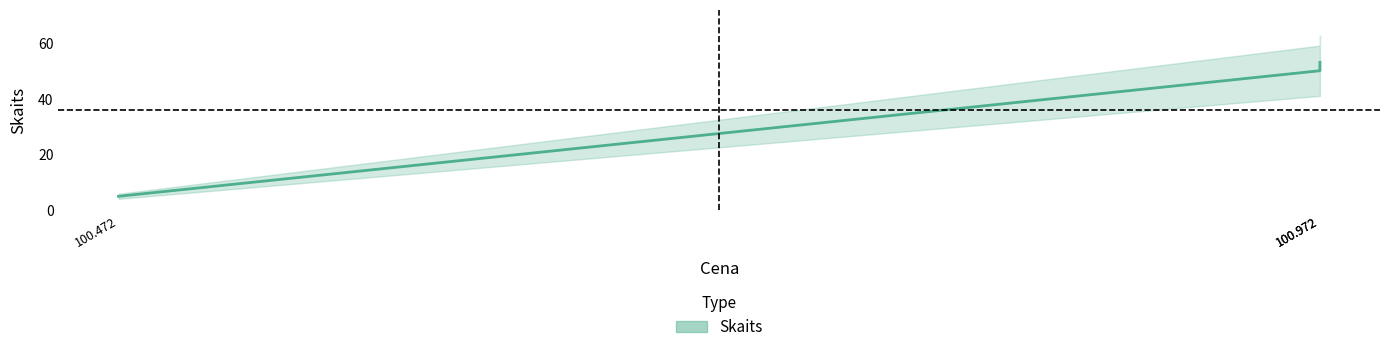

Does the chart have visible grid lines?

No